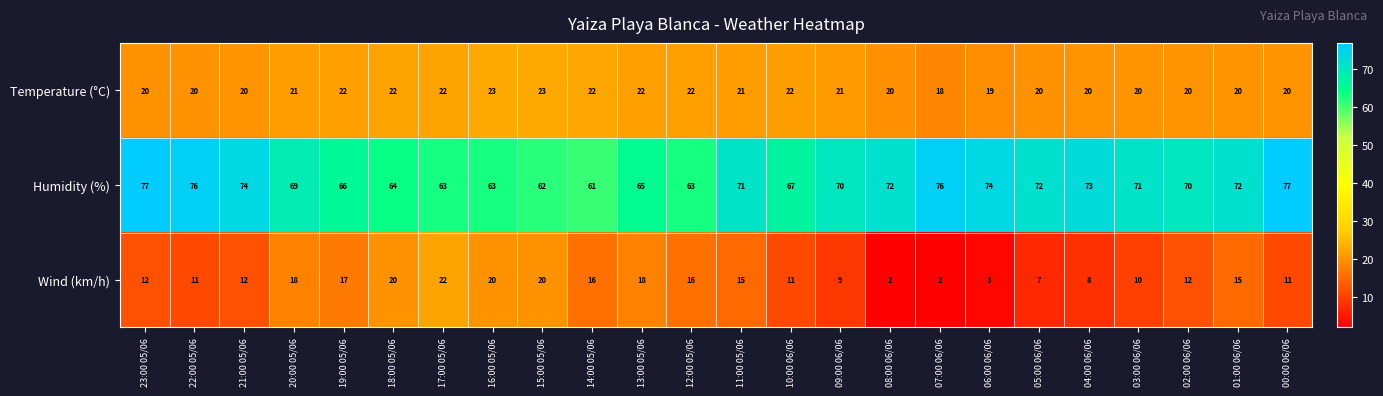

At how many categories does at least one series exceed 11?

24